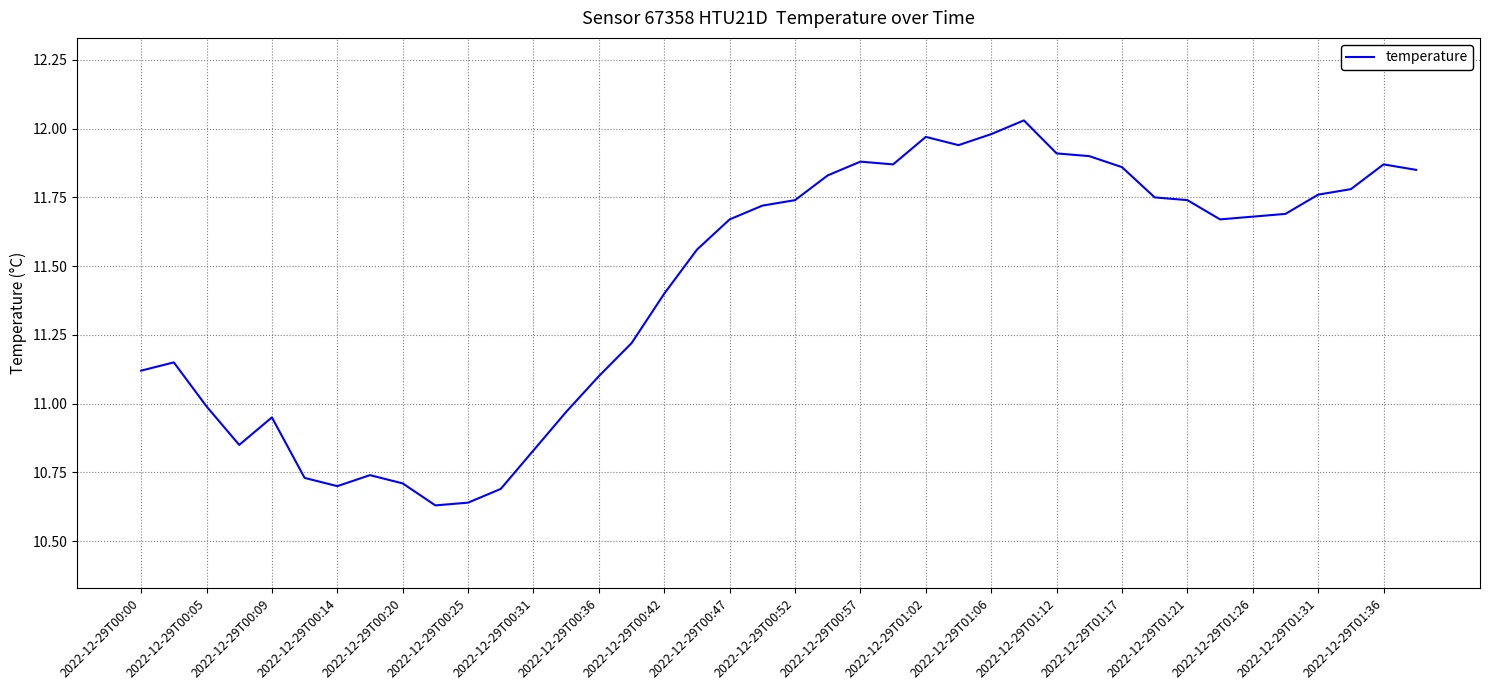

What is the difference between the maximum and minimum values?

1.4